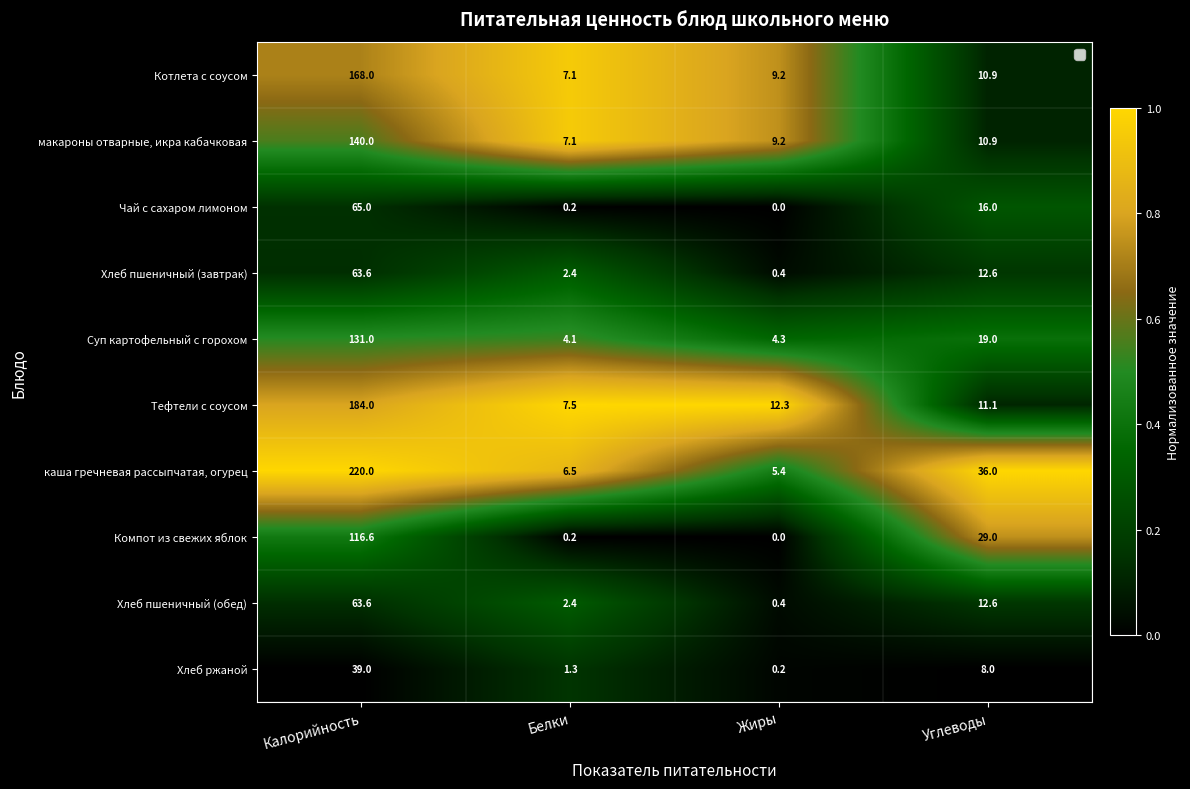

The Хлеб пшеничный (завтрак) series shows 12.6 at Углеводы. True or false?

True